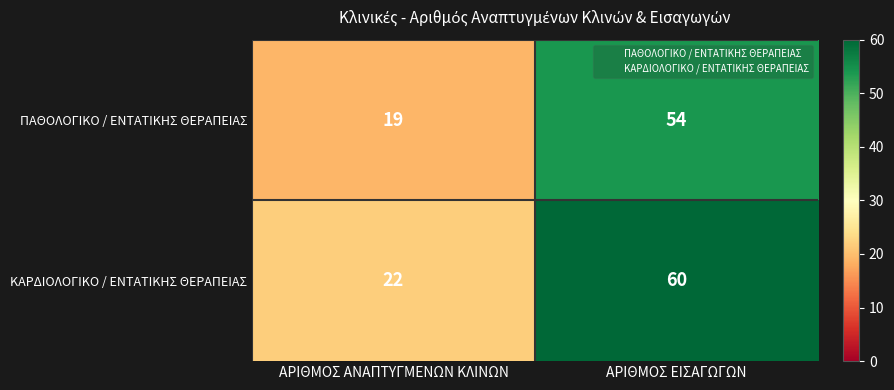

Reading right to left, extract all data points from this chart.

ΠΑΘΟΛΟΓΙΚΟ / ΕΝΤΑΤΙΚΗΣ ΘΕΡΑΠΕΙΑΣ: 54	19
ΚΑΡΔΙΟΛΟΓΙΚΟ / ΕΝΤΑΤΙΚΗΣ ΘΕΡΑΠΕΙΑΣ: 60	22